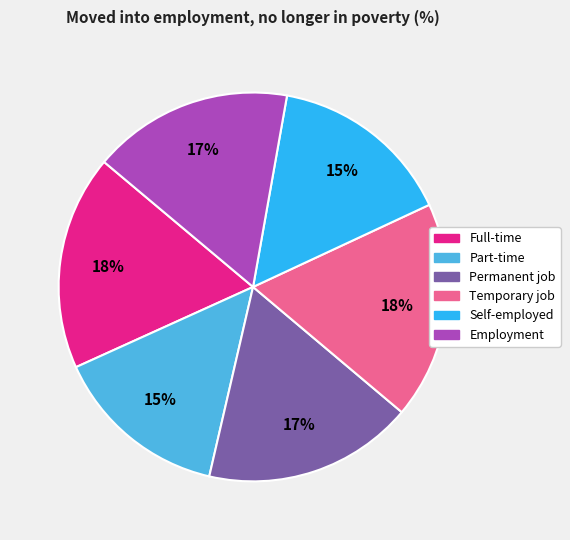

True or false: Self-employed accounts for 15% of the total.

True